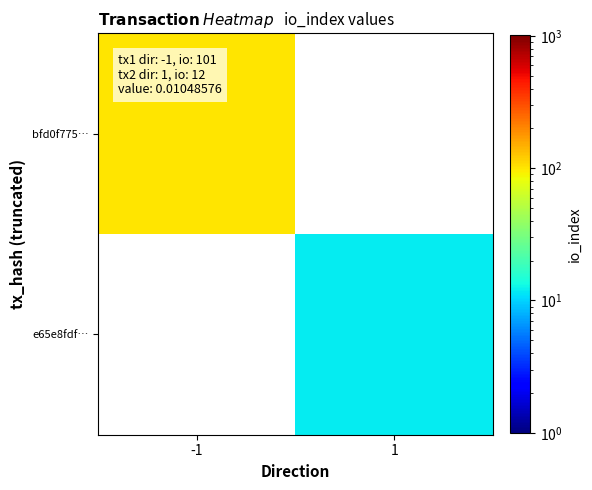

Which series has the widest spread of values?

bfd0f775…